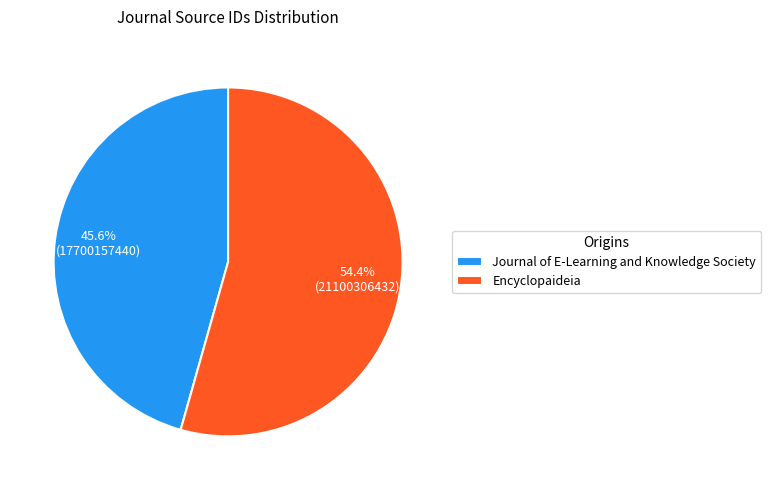

To the nearest percent, what is the average slice percentage?

50%